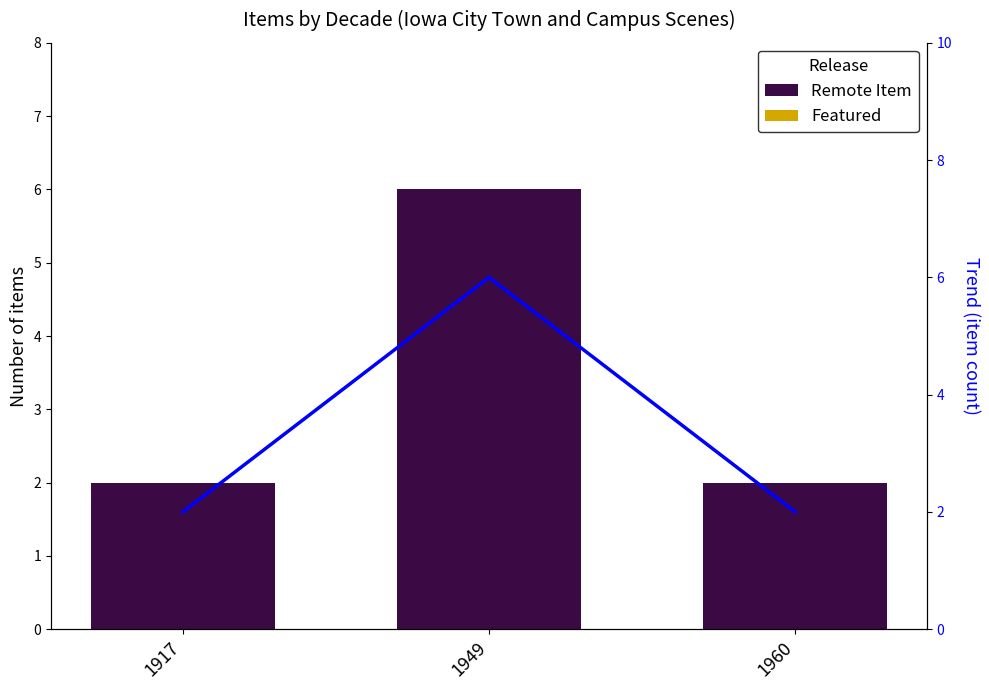

Which has a higher value, 1917 or 1960?

1917